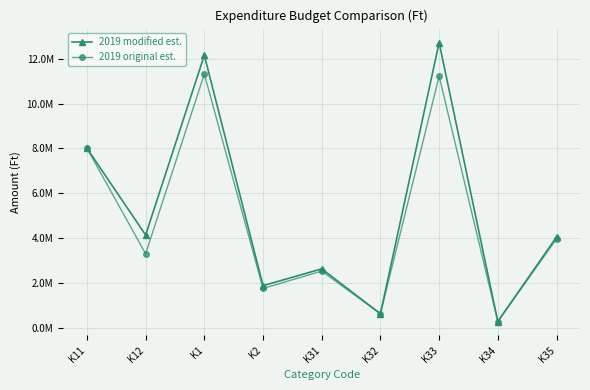

Where does the 2019 original est. series first go above 3307752?

K11